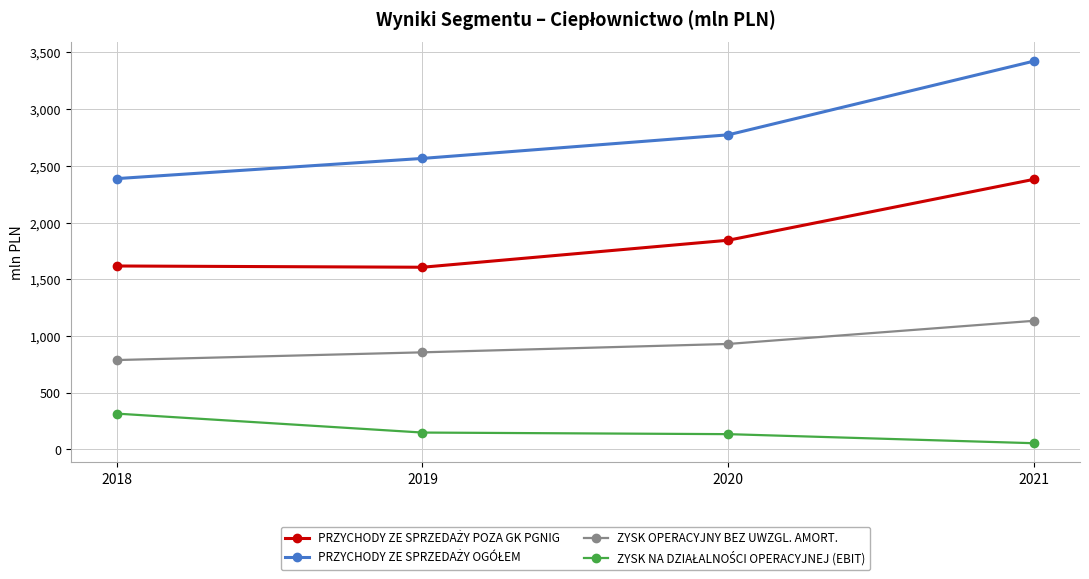

What is the total value across all series at 2020?

5682